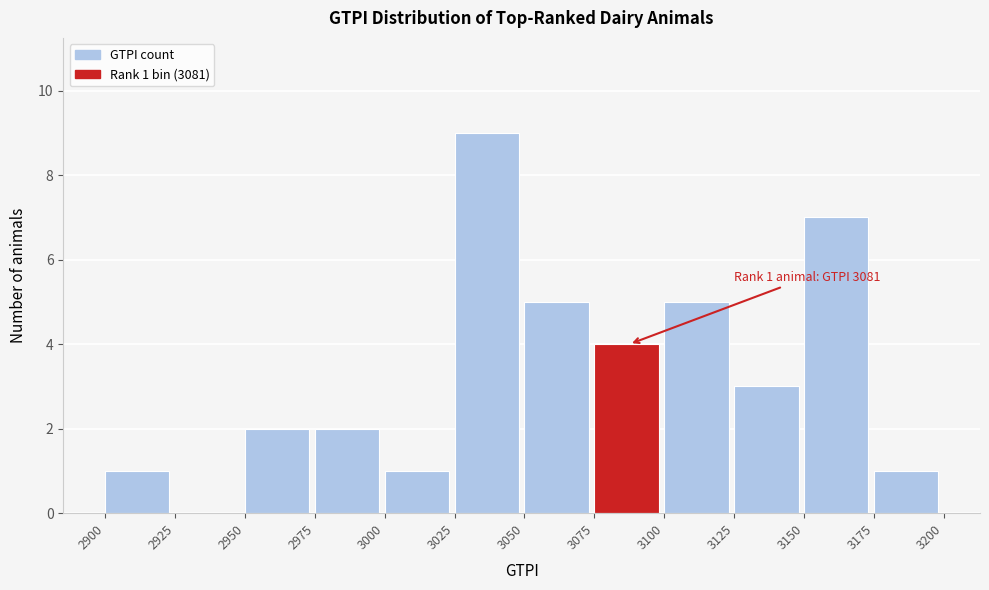

Over which range of the x-axis is the bar tallest?

3025 to 3050